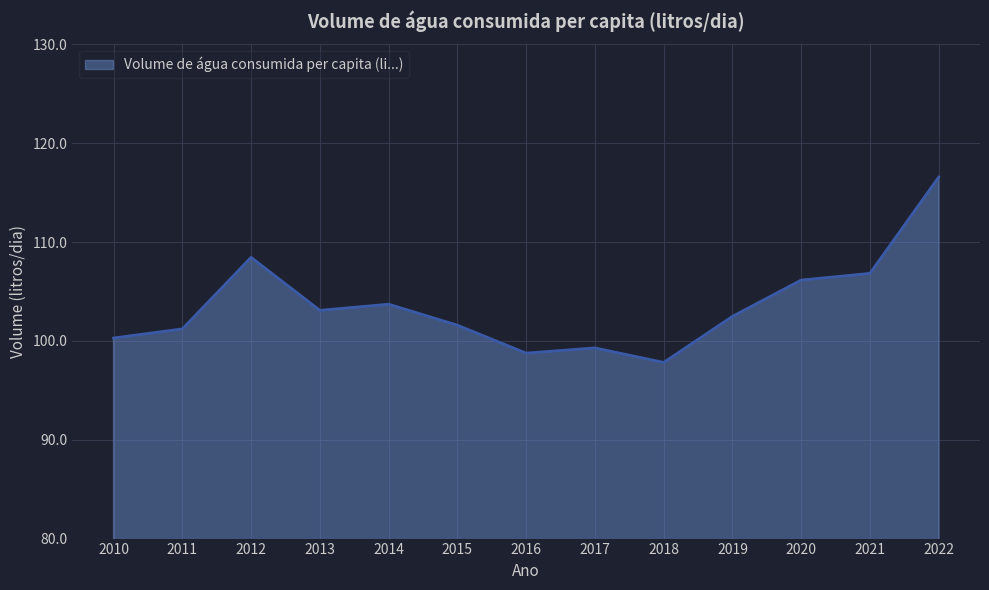

What is the change in value from 2017 to 2020?

+6.9